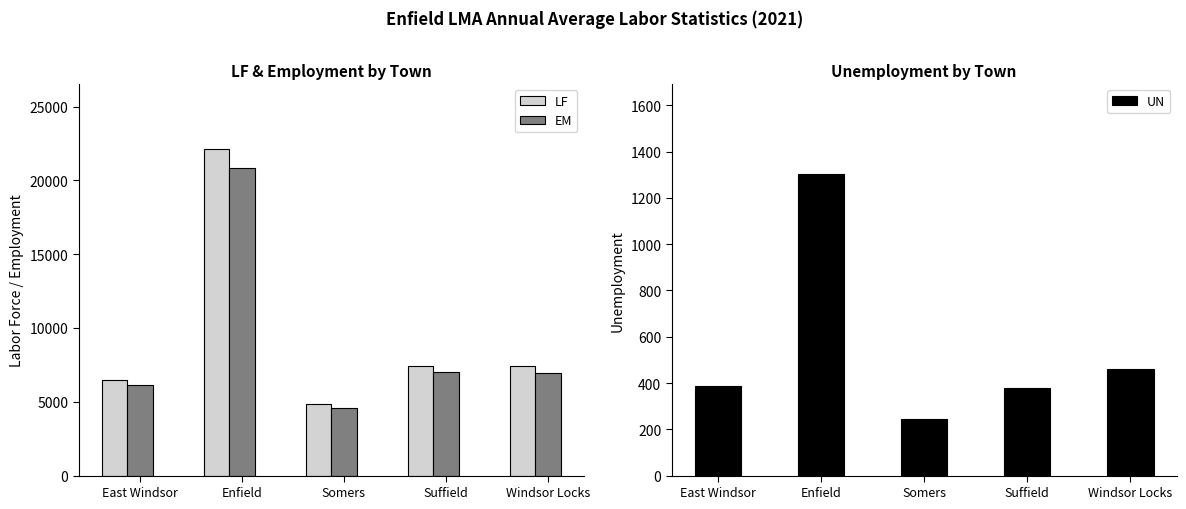

At how many categories does at least one series exceed 15827?

1